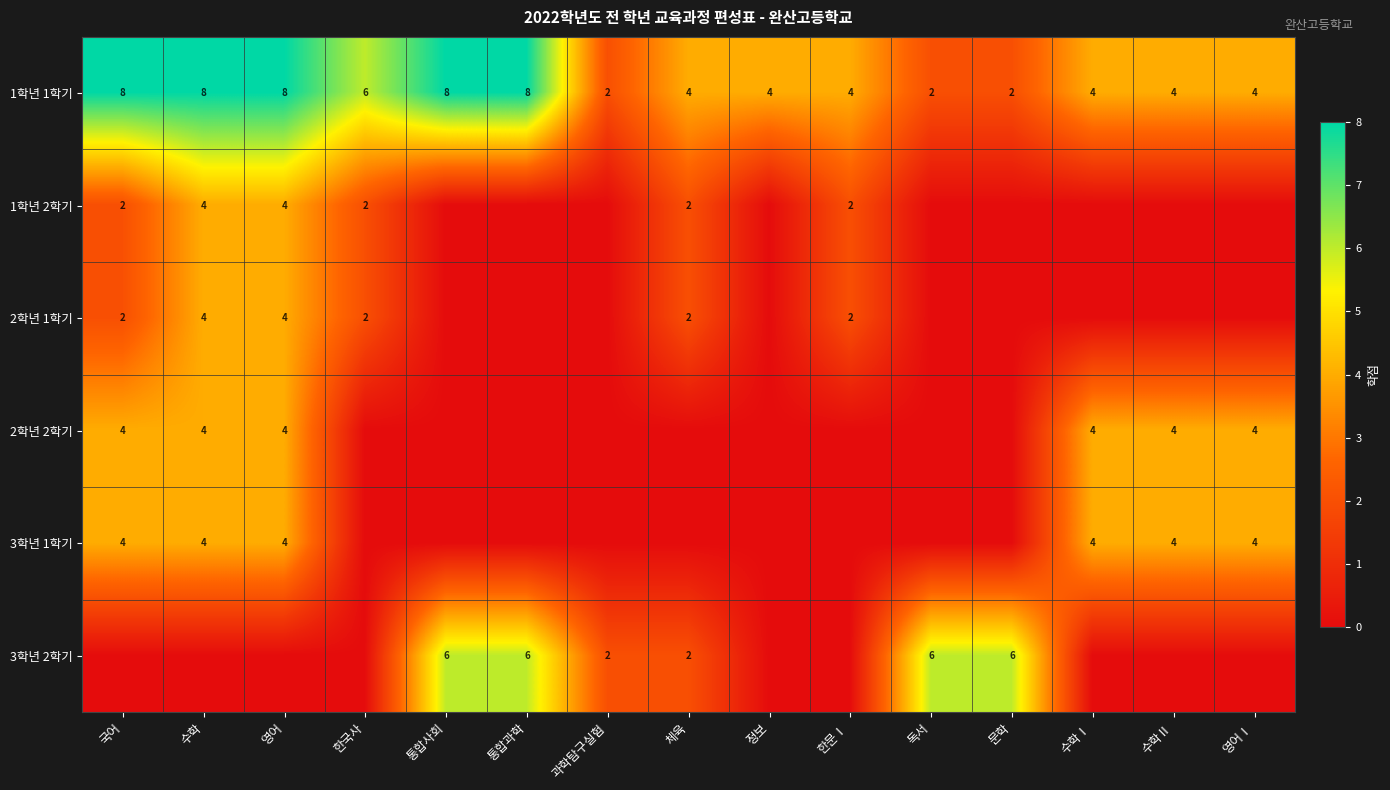

The 2학년 2학기 series shows 1 at 국어. True or false?

False